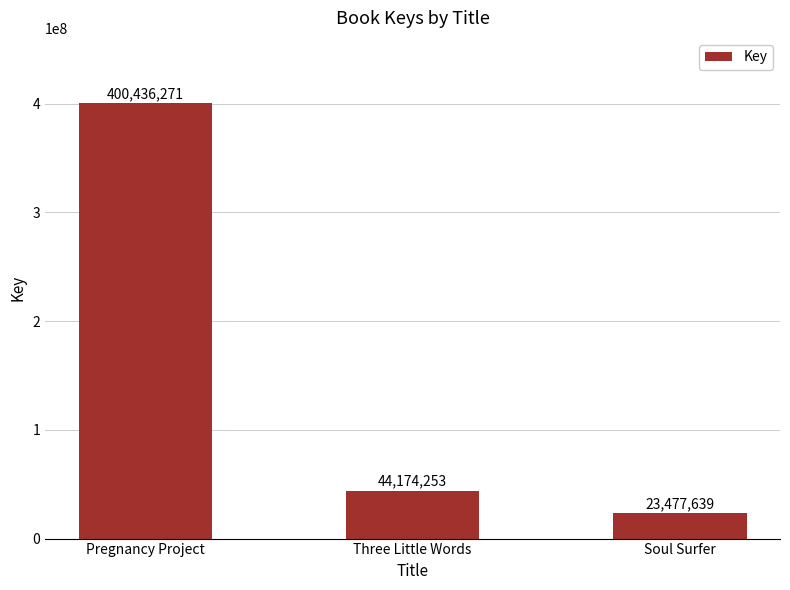

List the labels in order of value, smallest first.

Soul Surfer, Three Little Words, Pregnancy Project